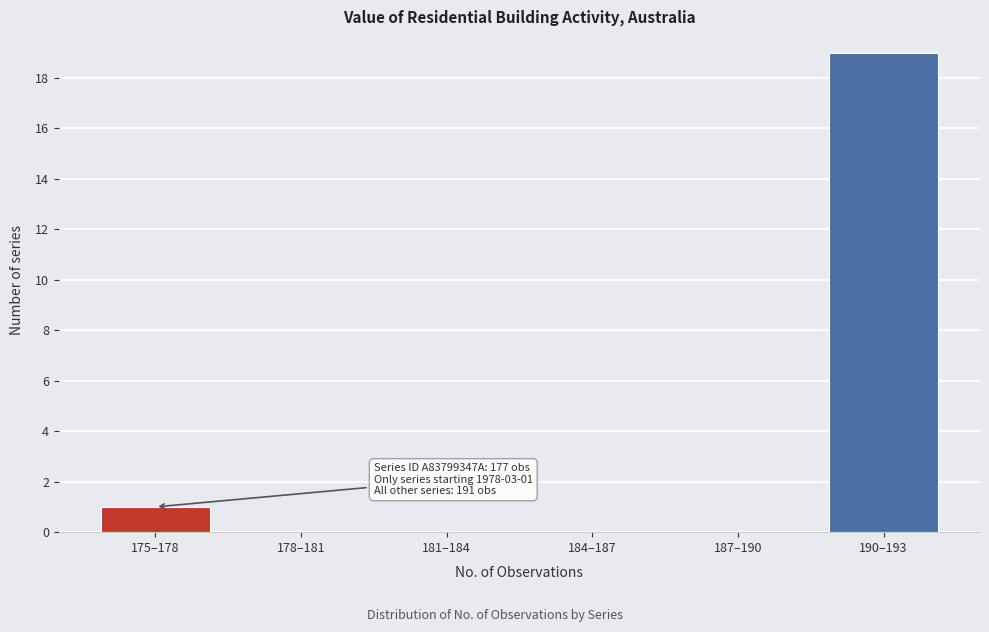

Reading left to right, what are all the values shown in this chart?

175–178=1	178–181=0	181–184=0	184–187=0	187–190=0	190–193=19